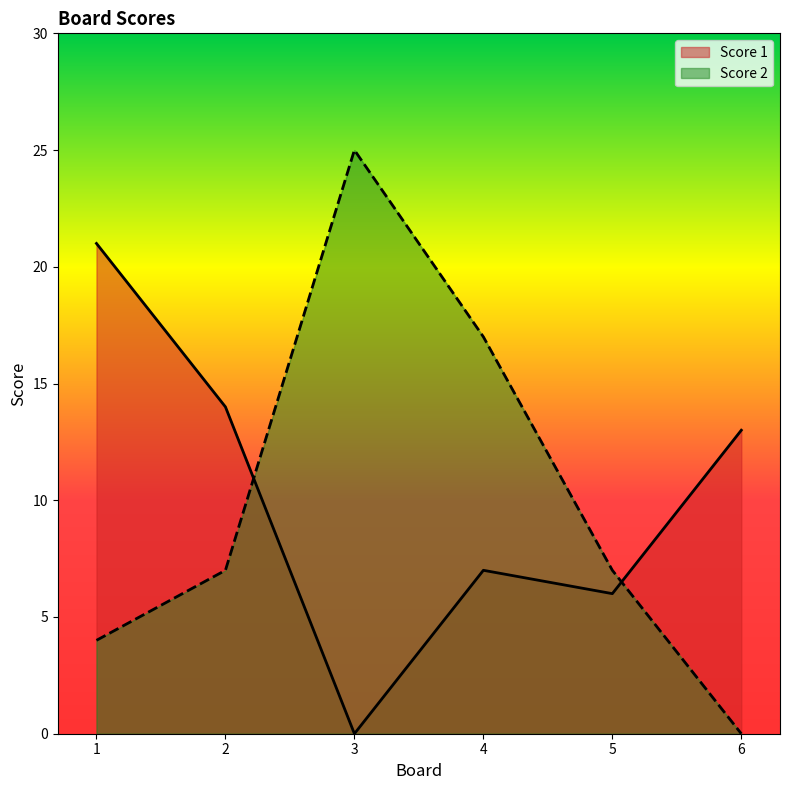

Is the value of Score 2 at 5 greater than the value of Score 1 at 6?

No